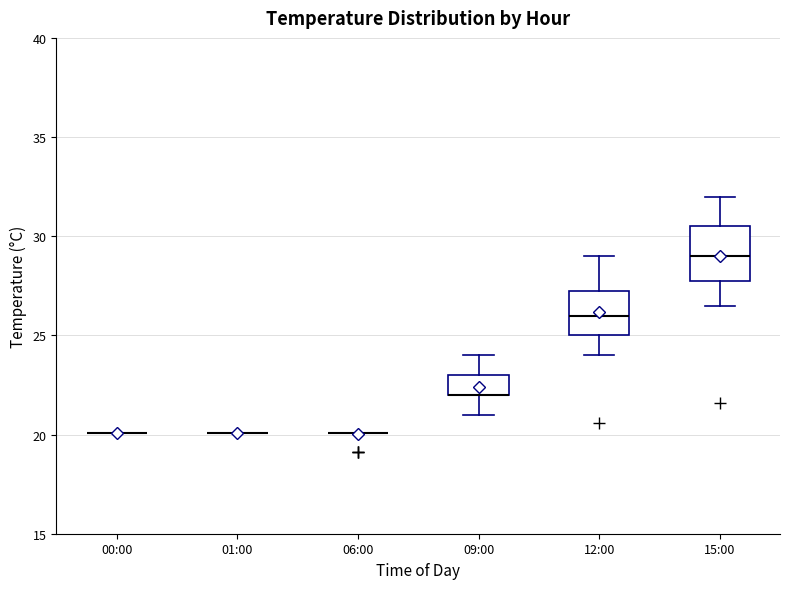

Reading left to right, transcribe this box plot: for each box, give where its median line is, the range the box spans, and where its two whiskers end, as read against the y-axis. The values are not printed on the chart, so give them approximately, as read against the axis.

00:00: box collapsed to a line at 20.0, whiskers 20.0 to 20.0
01:00: box collapsed to a line at 20.0, whiskers 20.0 to 20.0
06:00: box collapsed to a line at 20.0, whiskers 20.0 to 20.0
09:00: median 22.0 (drawn on the box's lower edge), box 22.0 to 23.0, whiskers 21.0 to 24.0
12:00: median 26.0, box 25.0 to 27.5, whiskers 24.0 to 29.0
15:00: median 29.0, box 28.0 to 30.5, whiskers 26.5 to 32.0